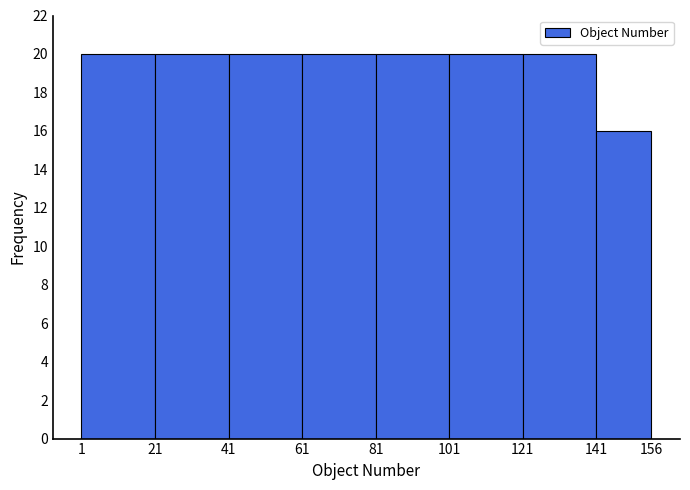

Reading left to right, transcribe this chart: for each bar, give the range it covers on the x-axis and its height. The values are not printed on the chart, so give them approximately, as read against the axis.

1 to 21: 20
21 to 41: 20
41 to 61: 20
61 to 81: 20
81 to 101: 20
101 to 121: 20
121 to 141: 20
141 to 156: 16